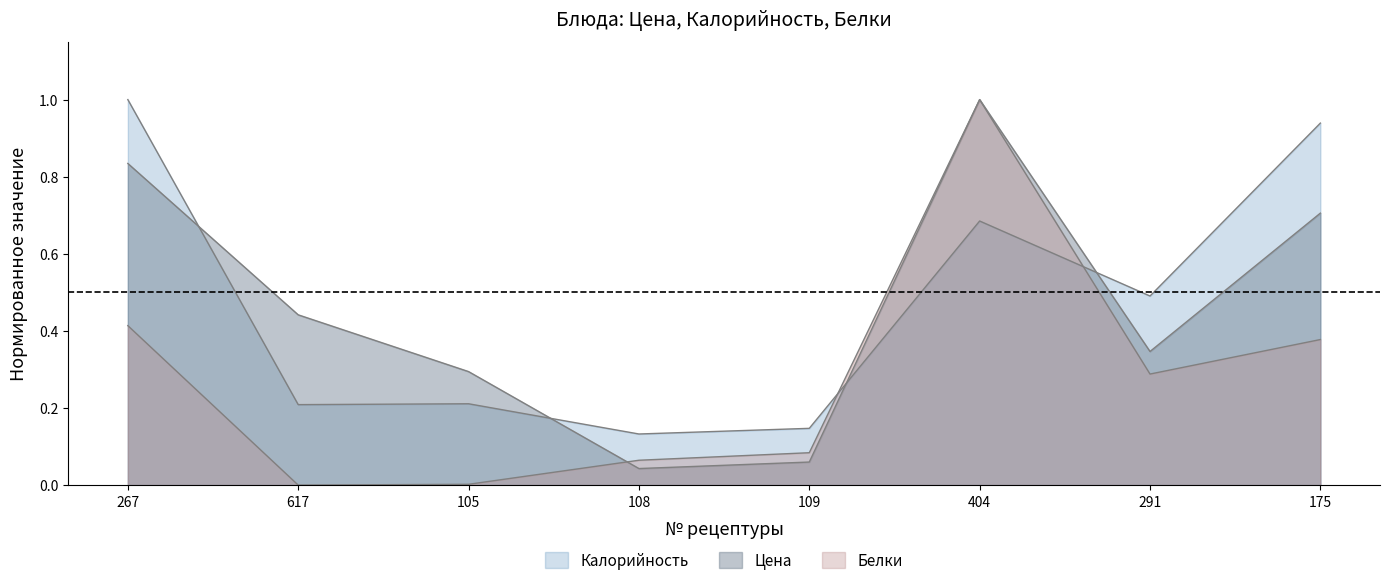

True or false: Цена and Калорийность intersect in this chart.

True